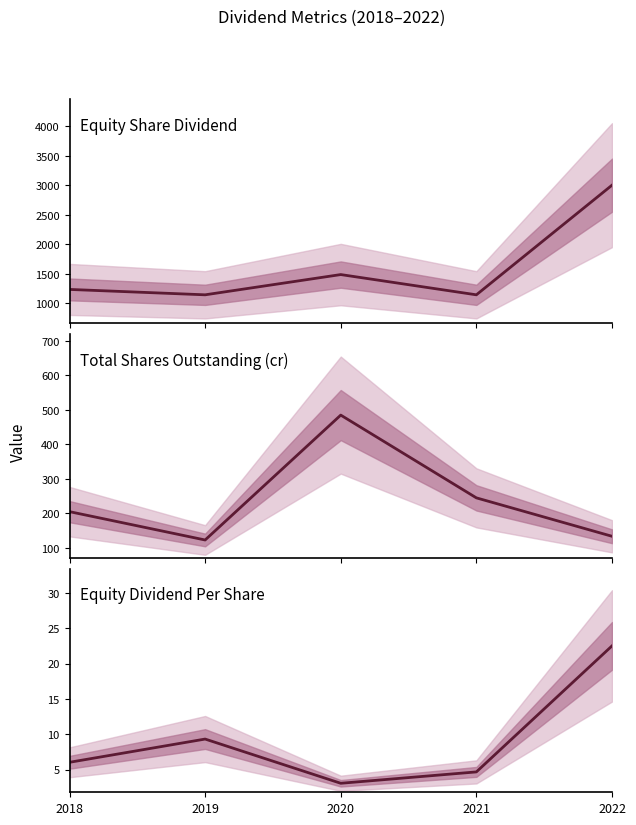

What is the maximum value shown in the chart?

3004.2